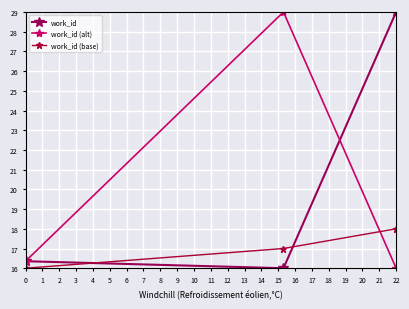

Which series has the largest range (max minus min)?

work_id